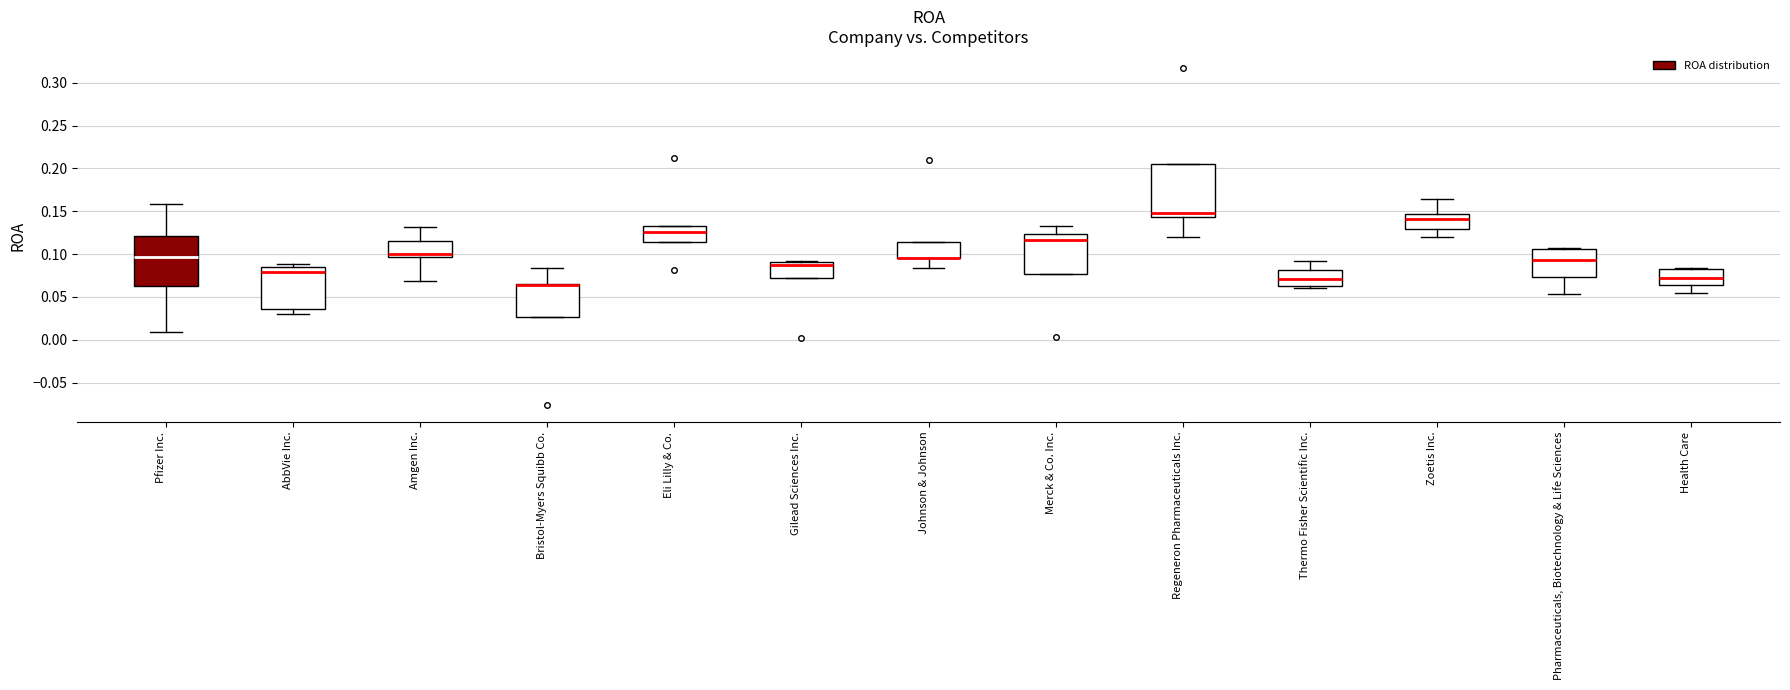

Reading left to right, read every box against the y-axis: the position of its median line, the range the box covers, and the ends of its whiskers. The values are not printed on the chart, so give them approximately, as read against the axis.

Pfizer Inc.: median 0.095, box 0.060 to 0.120, whiskers 0.010 to 0.160
AbbVie Inc.: median 0.080, box 0.035 to 0.085, whiskers 0.030 to 0.090
Amgen Inc.: median 0.100, box 0.095 to 0.115, whiskers 0.070 to 0.130
Bristol-Myers Squibb Co.: median 0.065 (drawn on the box's upper edge), box 0.025 to 0.065, whiskers 0.025 to 0.085
Eli Lilly & Co.: median 0.125, box 0.115 to 0.135, whiskers 0.115 to 0.135
Gilead Sciences Inc.: median 0.085, box 0.075 to 0.090, whiskers 0.075 to 0.090
Johnson & Johnson: median 0.095 (drawn on the box's lower edge), box 0.095 to 0.115, whiskers 0.085 to 0.115
Merck & Co. Inc.: median 0.115, box 0.075 to 0.125, whiskers 0.075 to 0.135
Regeneron Pharmaceuticals Inc.: median 0.150, box 0.145 to 0.205, whiskers 0.120 to 0.205
Thermo Fisher Scientific Inc.: median 0.070, box 0.065 to 0.080, whiskers 0.060 to 0.090
Zoetis Inc.: median 0.140, box 0.130 to 0.145, whiskers 0.120 to 0.165
Pharmaceuticals, Biotechnology & Life Sciences: median 0.095, box 0.075 to 0.105, whiskers 0.055 to 0.110
Health Care: median 0.070, box 0.065 to 0.080, whiskers 0.055 to 0.085